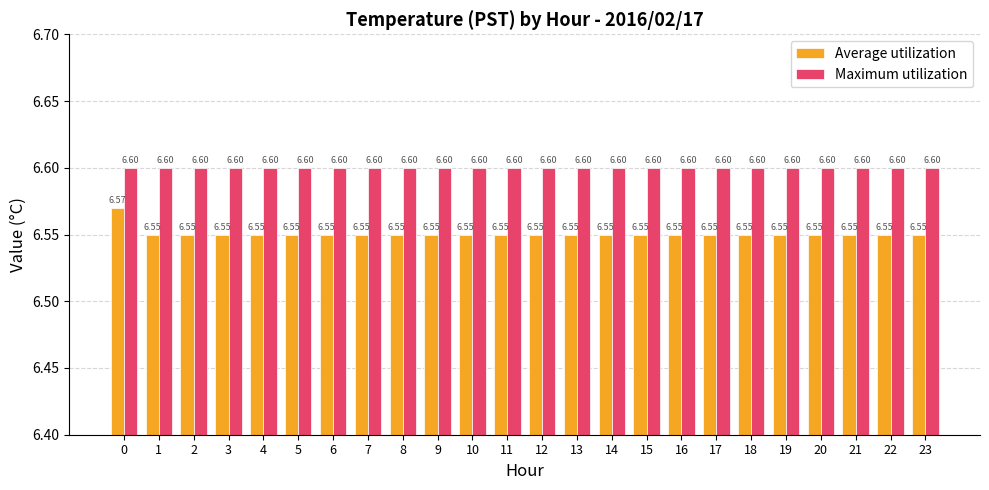

What are all the series names shown in the legend?

Average utilization, Maximum utilization